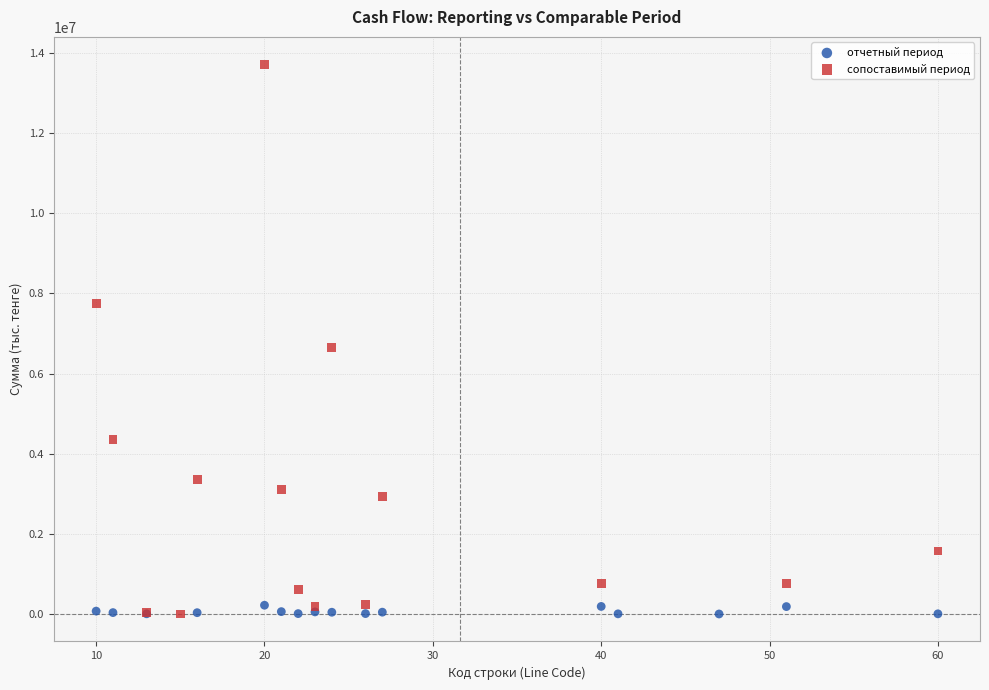

Which series reaches the maximum Y coordinate?

сопоставимый период